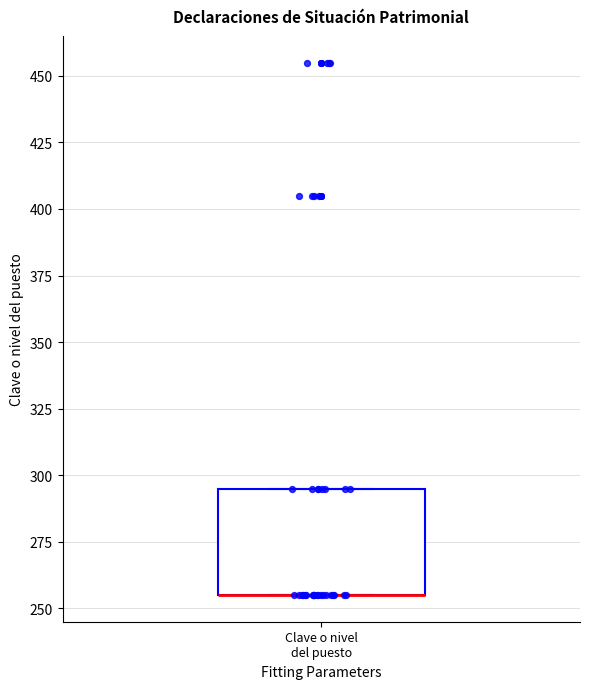

Read this box plot against the y-axis: the position of the median line, the range covered by the box, and the ends of both whiskers. The values are not printed on the chart, so give them approximately, as read against the axis.

median 255 (drawn on the box's lower edge), box 255 to 295, whiskers 255 to 295